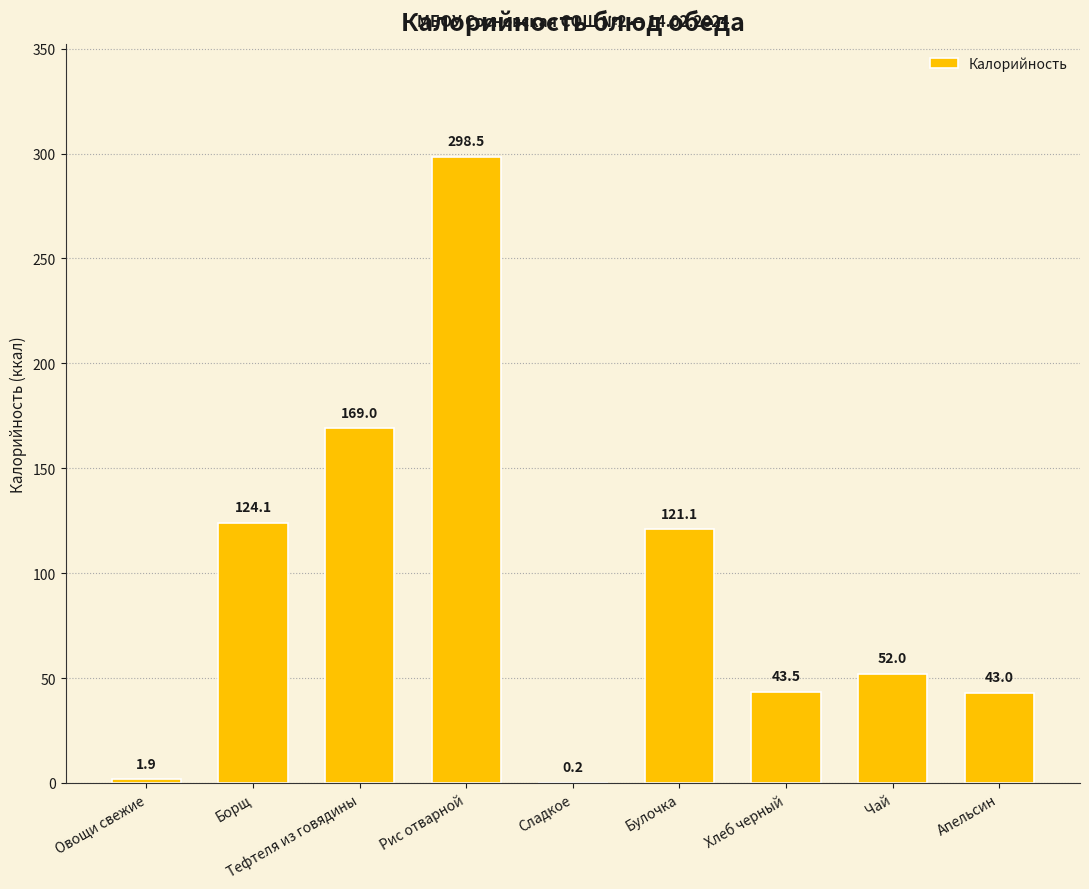

What is the average value?

94.8